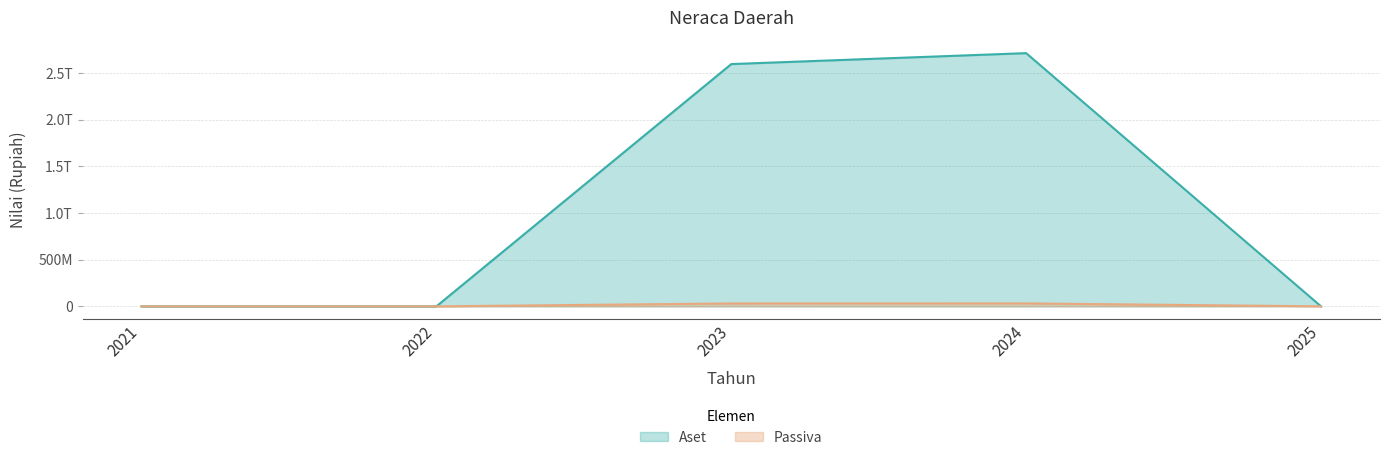

Rank the categories by Aset value from lowest to highest.

2021, 2022, 2025, 2023, 2024